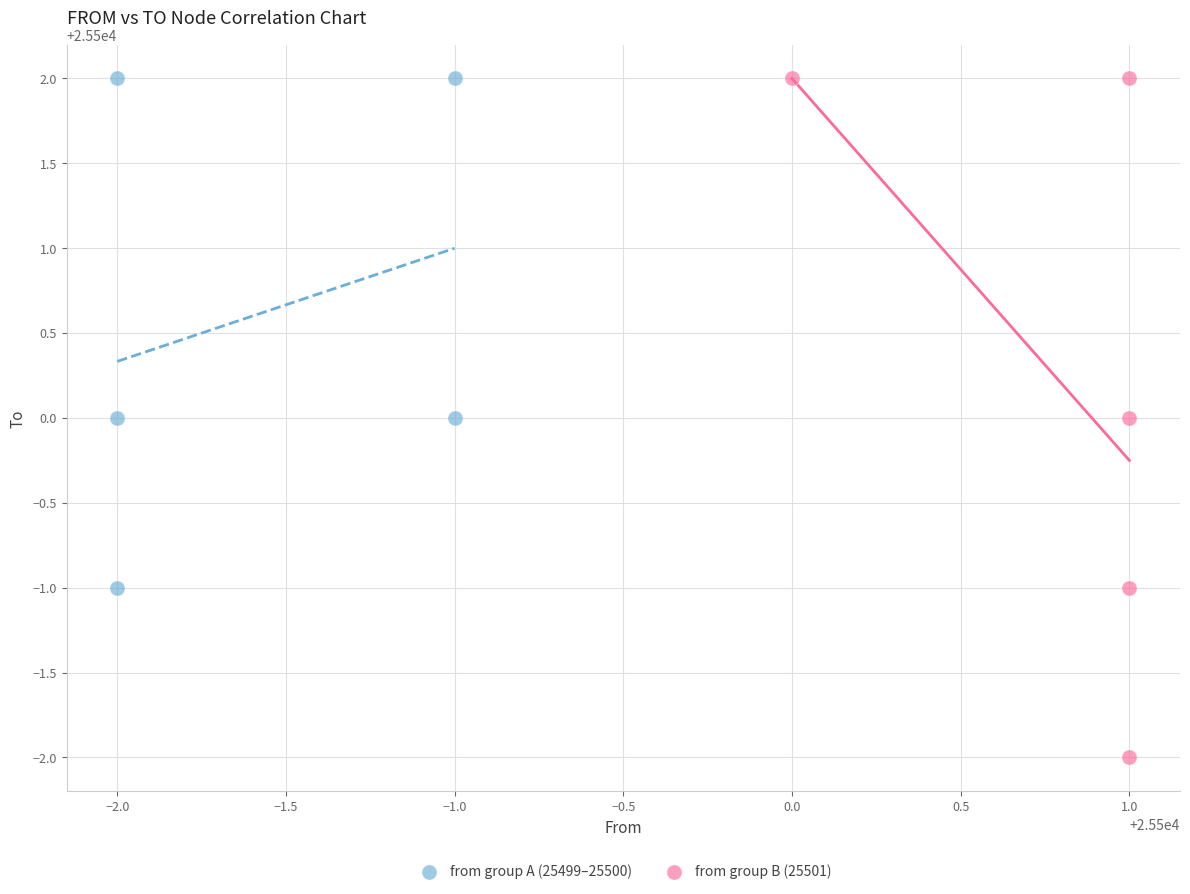

Which series has the largest Y range (max minus min)?

from group B (25501)